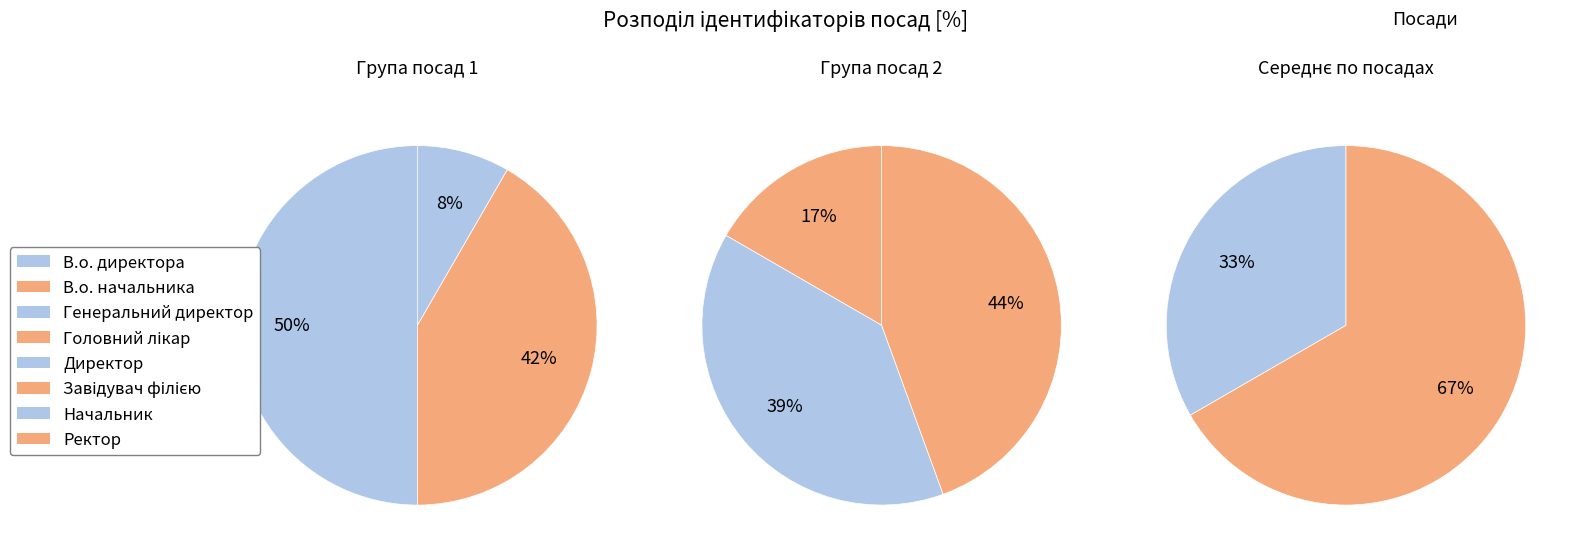

What portion of the pie excludes Директор?

80.6%